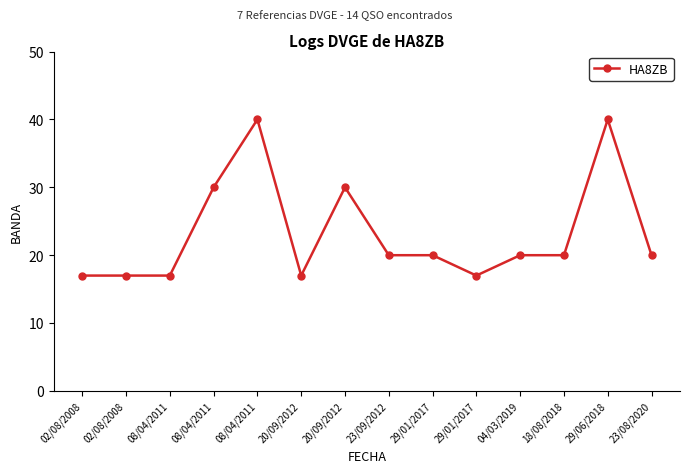

What is the sum of the values at 08/04/2011 and 02/08/2008?

34